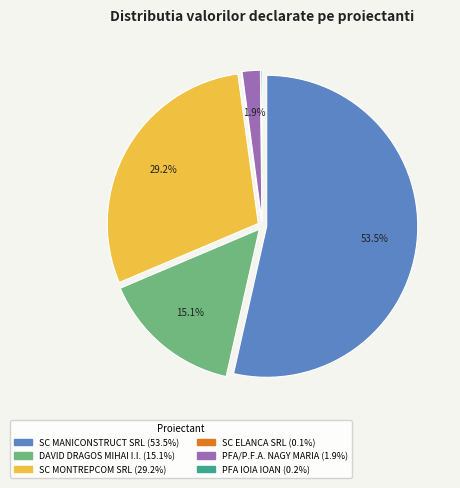

Does any single category account for the majority?

Yes